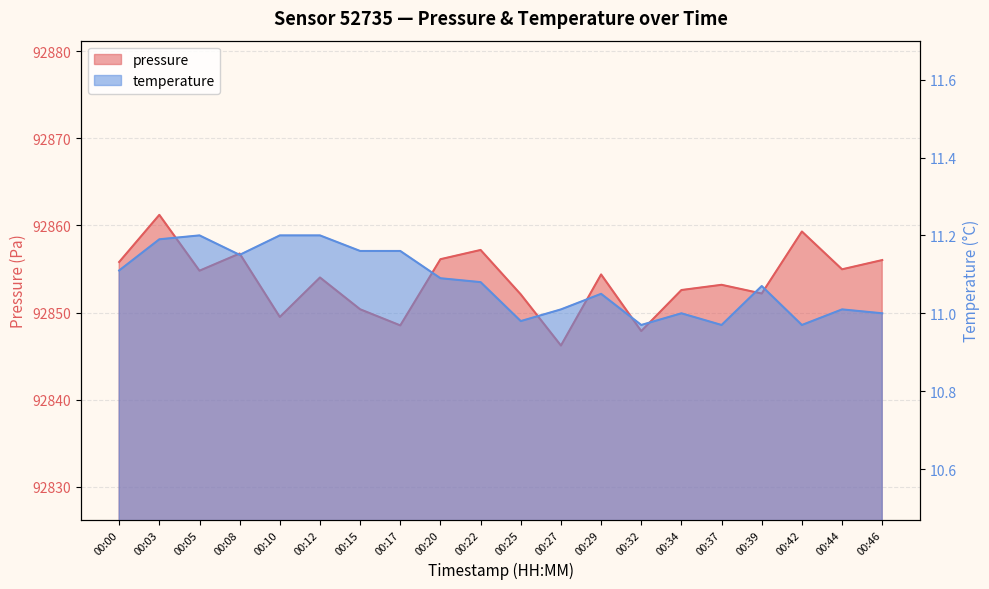

How many interior local peaks does the temperature series have?

5